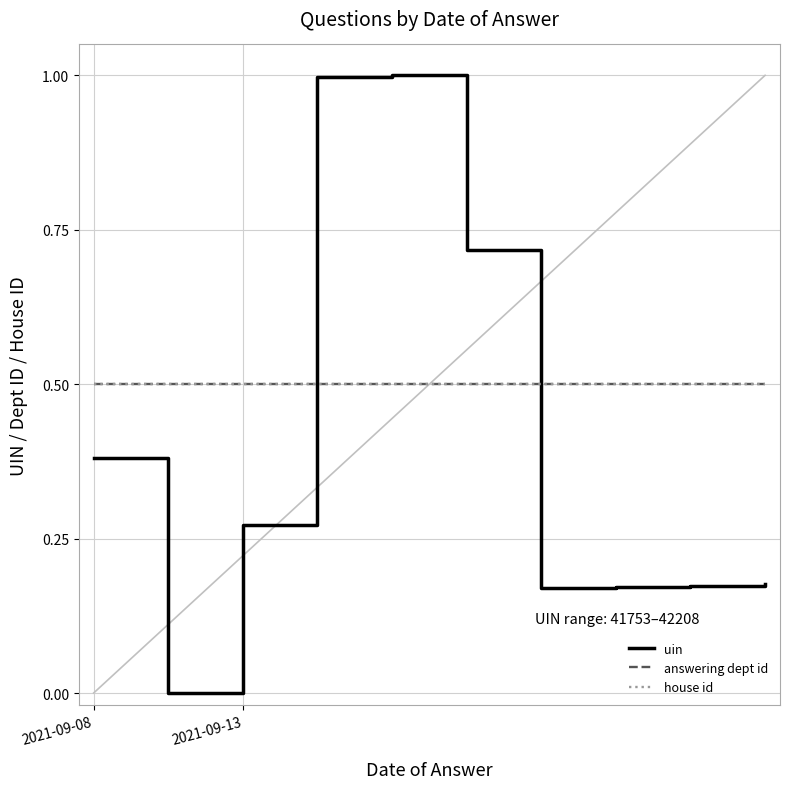

Is this an area chart (filled region under the line)?

No